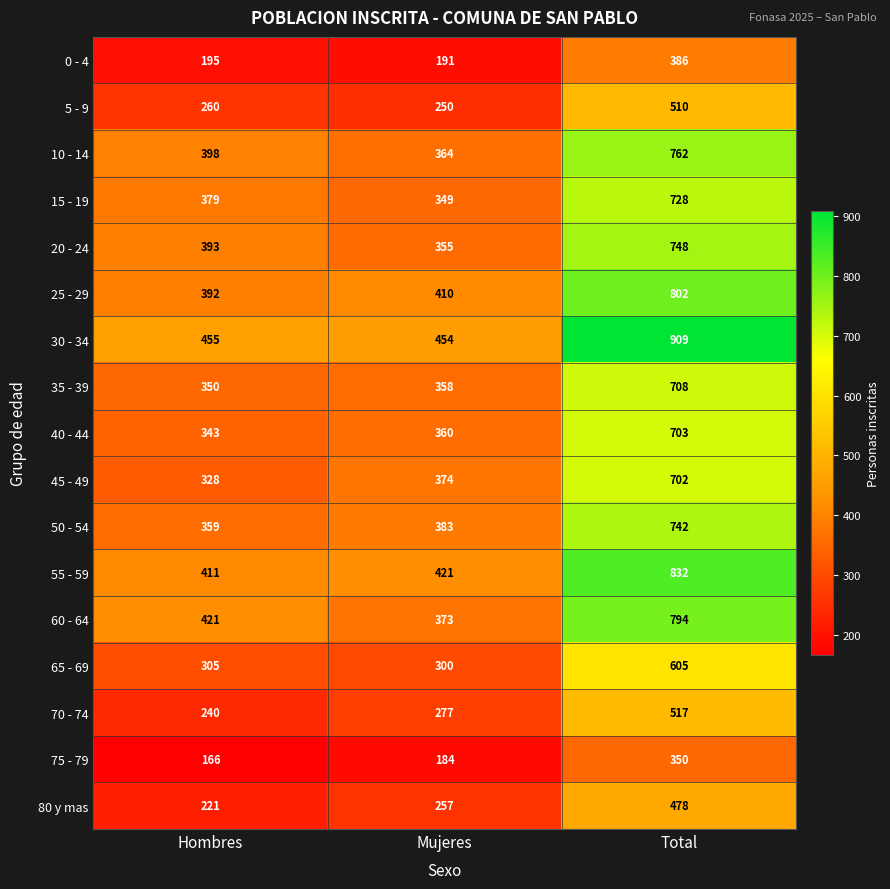

Which series has the largest total across all categories?

30 - 34